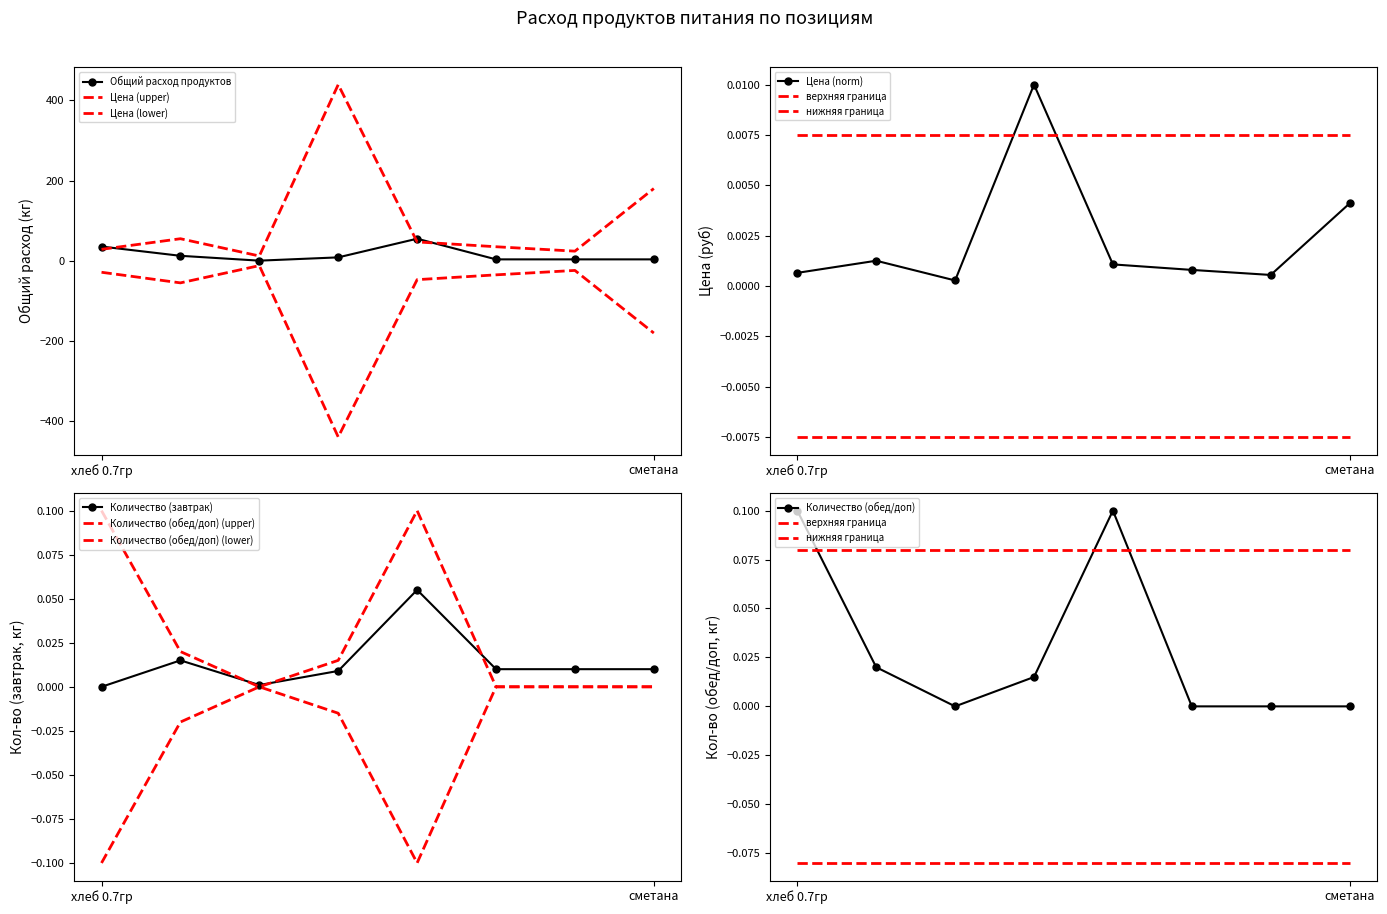

At which category is the sum across all series the highest?

молоко